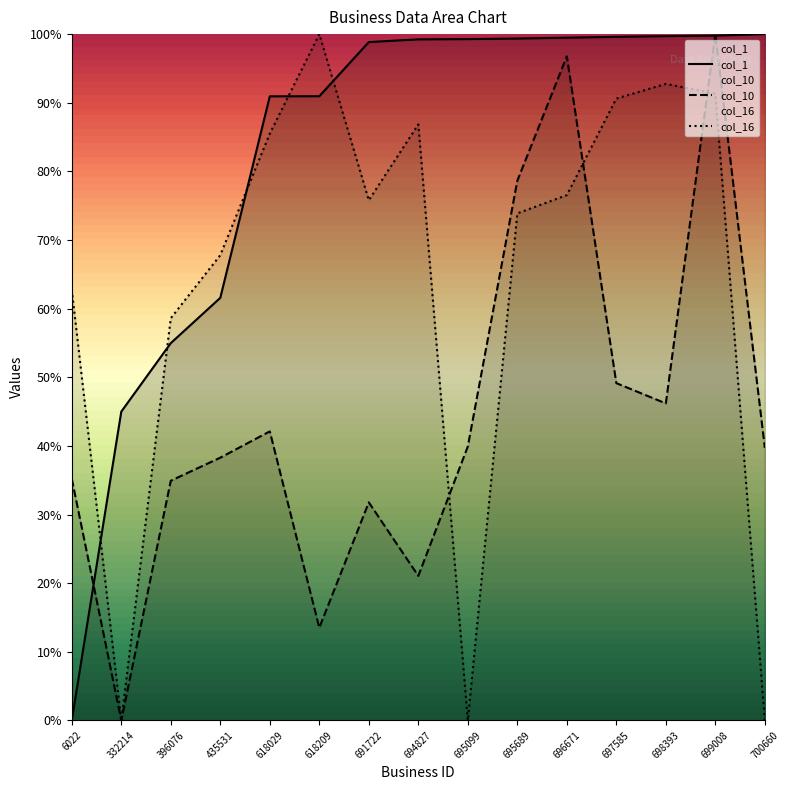

What is the difference between the maximum and minimum values in the col_10 series?

100.0